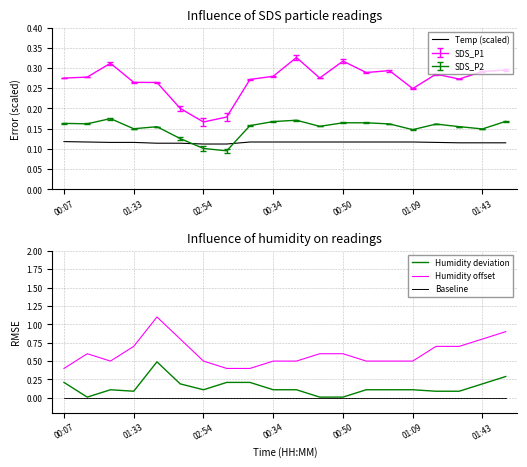

At which label does SDS_P1 reach its minimum?

02:54